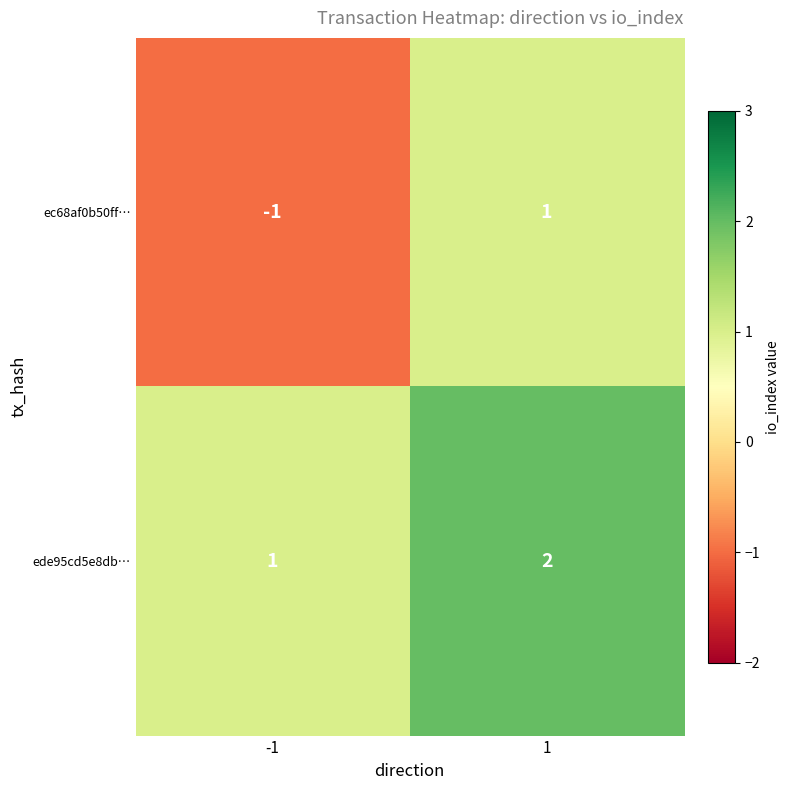

At 1, list the series in order from smallest to largest.

ec68af0b50ff…, ede95cd5e8db…